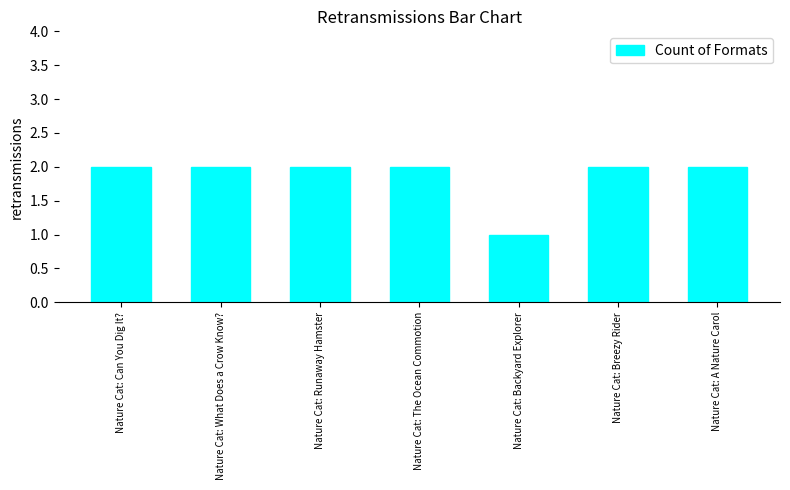

Which category has the lowest value across all series?

Nature Cat: Backyard Explorer